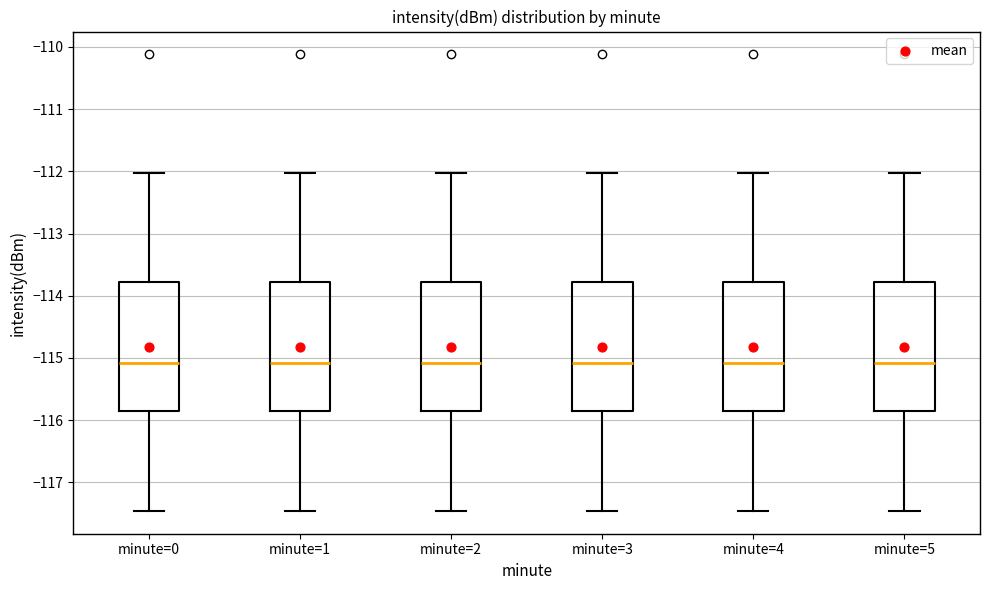

Reading left to right, read every box against the y-axis: the position of its median line, the range the box covers, and the ends of its whiskers. The values are not printed on the chart, so give them approximately, as read against the axis.

minute=0: median -115.1, box -115.9 to -113.8, whiskers -117.5 to -112.0
minute=1: median -115.1, box -115.9 to -113.8, whiskers -117.5 to -112.0
minute=2: median -115.1, box -115.9 to -113.8, whiskers -117.5 to -112.0
minute=3: median -115.1, box -115.9 to -113.8, whiskers -117.5 to -112.0
minute=4: median -115.1, box -115.9 to -113.8, whiskers -117.5 to -112.0
minute=5: median -115.1, box -115.9 to -113.8, whiskers -117.5 to -112.0